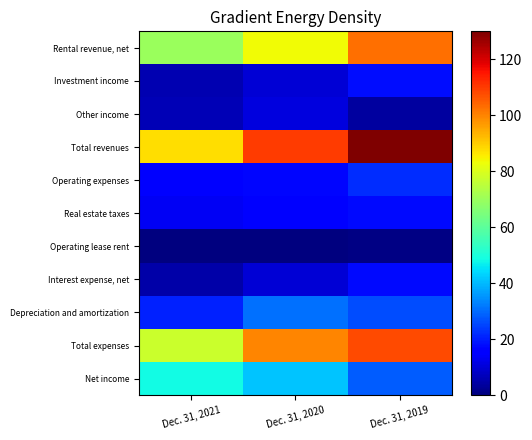

Reading right to left, what are all the values shown in this chart?

Rental revenue, net: Dec. 31, 2019=102.6	Dec. 31, 2020=83.4	Dec. 31, 2021=69.9
Investment income: Dec. 31, 2019=18.1	Dec. 31, 2020=10.0	Dec. 31, 2021=5.8
Other income: Dec. 31, 2019=3.6	Dec. 31, 2020=10.9	Dec. 31, 2021=6.3
Total revenues: Dec. 31, 2019=130.0	Dec. 31, 2020=110.0	Dec. 31, 2021=87.6
Operating expenses: Dec. 31, 2019=22.3	Dec. 31, 2020=16.8	Dec. 31, 2021=15.1
Real estate taxes: Dec. 31, 2019=17.6	Dec. 31, 2020=16.1	Dec. 31, 2021=13.5
Operating lease rent: Dec. 31, 2019=0.7	Dec. 31, 2020=0.3	Dec. 31, 2021=0.0
Interest expense, net: Dec. 31, 2019=17.6	Dec. 31, 2020=9.7	Dec. 31, 2021=4.8
Depreciation and amortization: Dec. 31, 2019=26.4	Dec. 31, 2020=30.8	Dec. 31, 2021=20.4
Total expenses: Dec. 31, 2019=108.1	Dec. 31, 2020=99.9	Dec. 31, 2021=77.3
Net income: Dec. 31, 2019=28.4	Dec. 31, 2020=41.6	Dec. 31, 2021=48.7